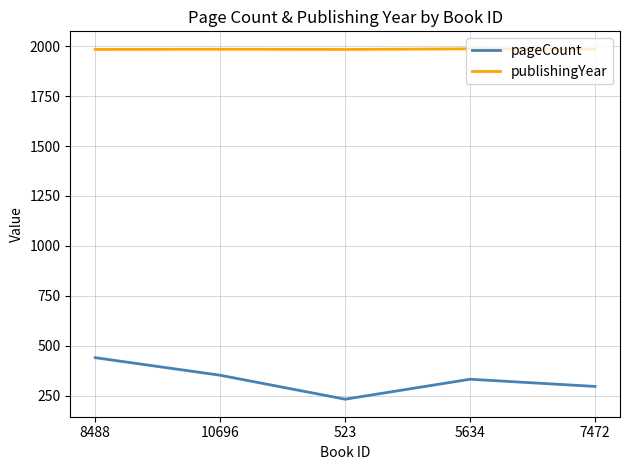

True or false: publishingYear and pageCount cross at least once.

False